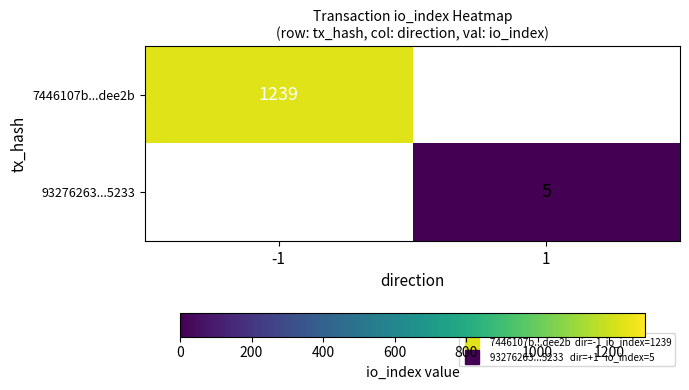

What is the sum of all 7446107b...dee2b values?

1239